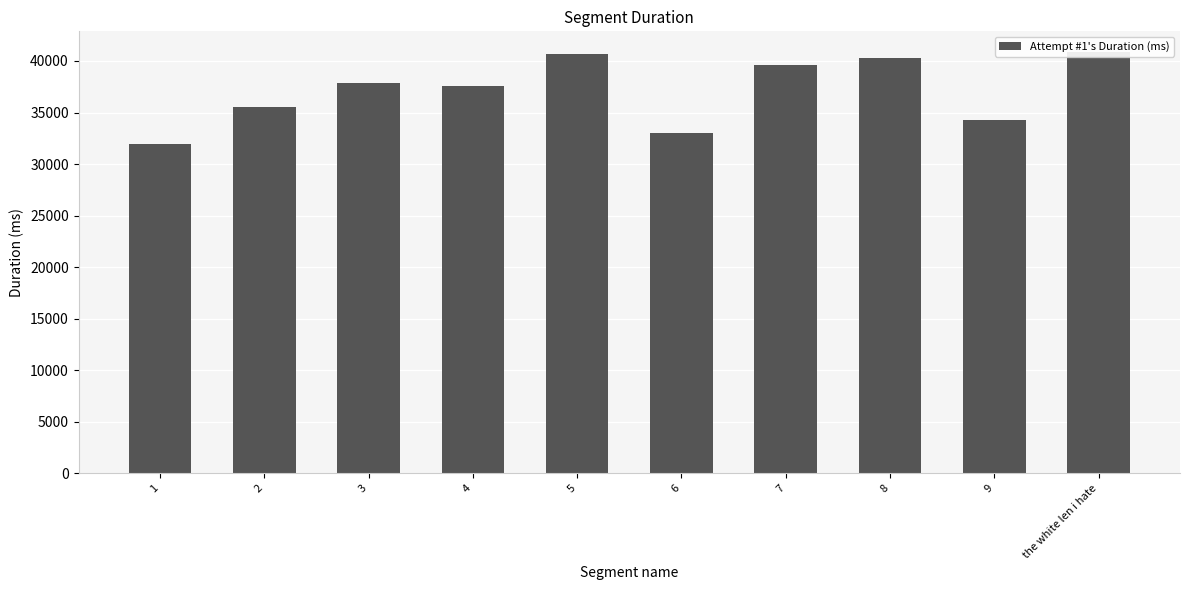

What value does the data have at 4?

37537